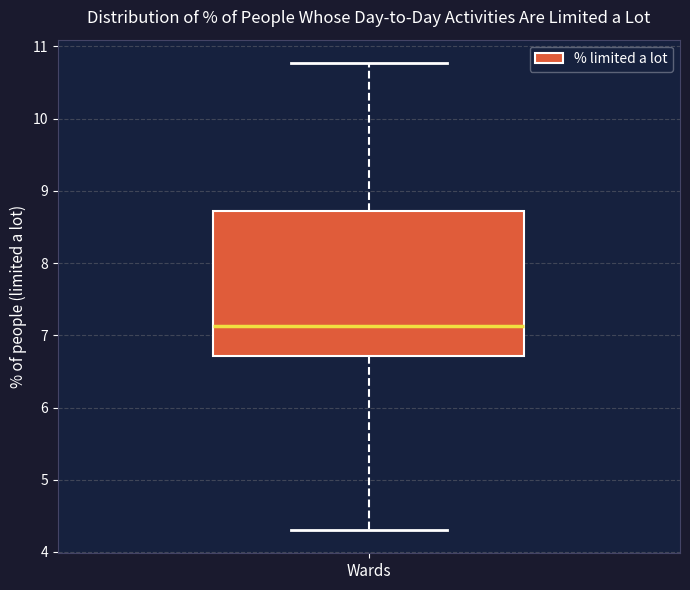

Transcribe this box plot: give where the median line is, the range the box spans, and where the two whiskers end, as read against the y-axis. The values are not printed on the chart, so give them approximately, as read against the axis.

median 7.1, box 6.7 to 8.7, whiskers 4.3 to 10.8